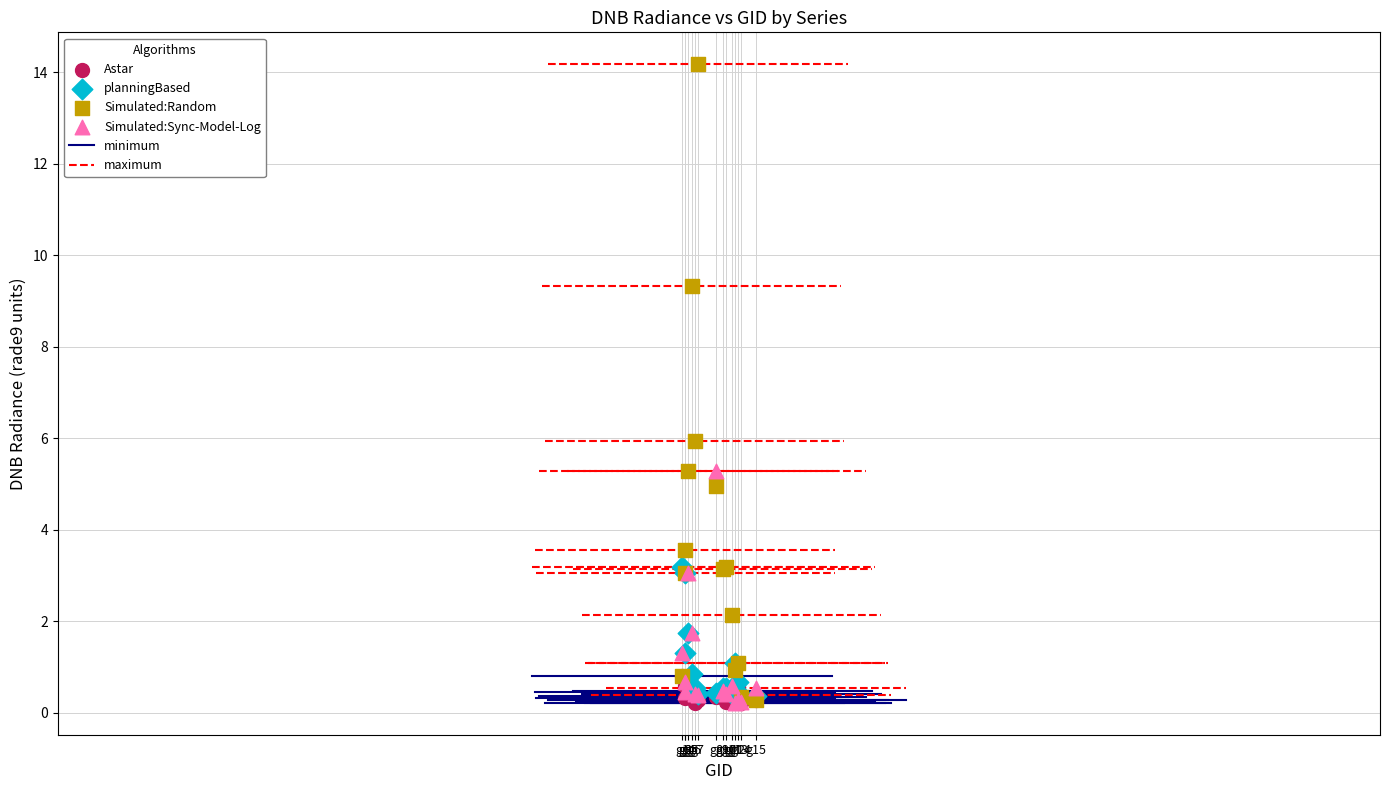

Across all series, what Y value is closest to 7?

5.9